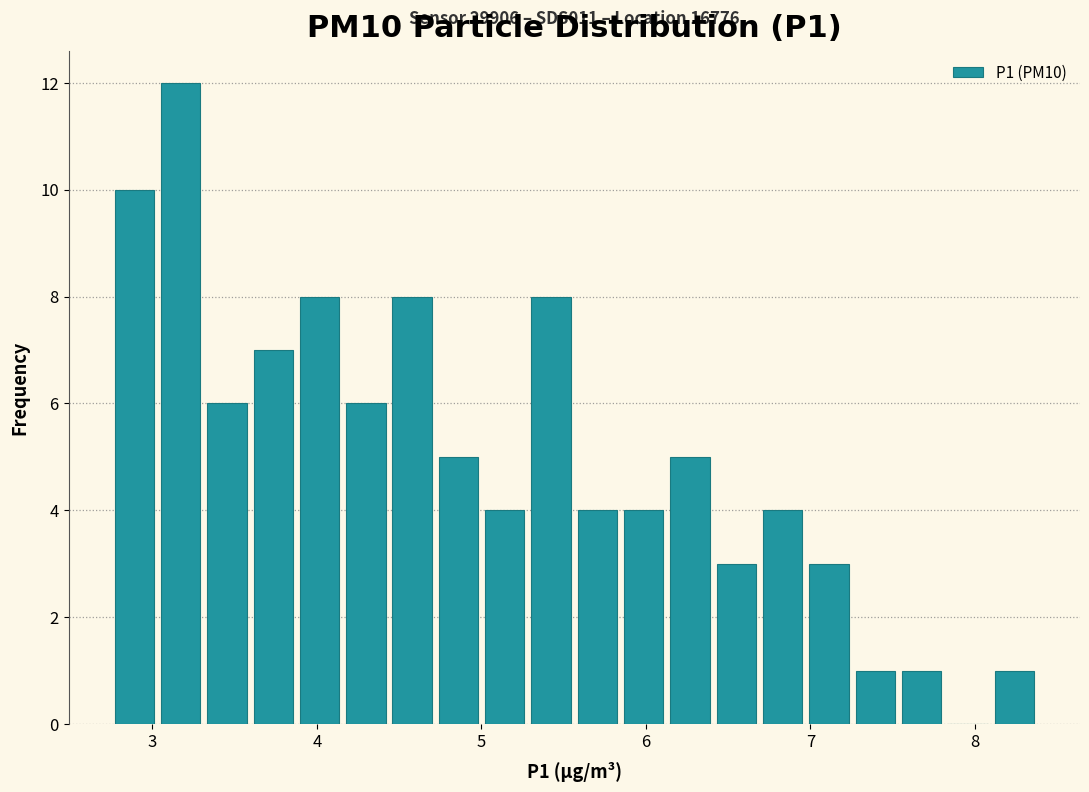

Around what value on the x-axis is the tallest bar? Give the approximate position of its centre, as read against the axis.

3.2